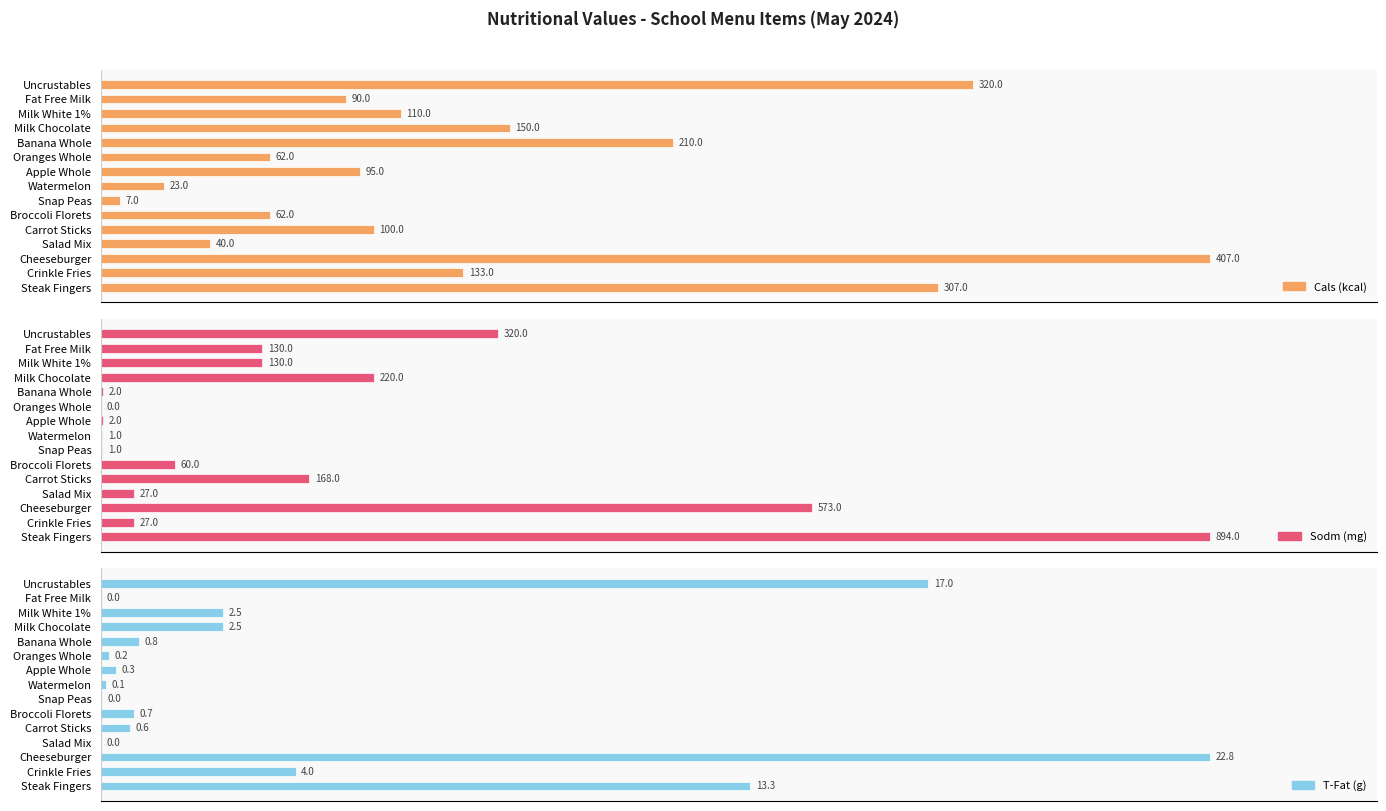

How many values in Sodm (mg) are above zero?

14